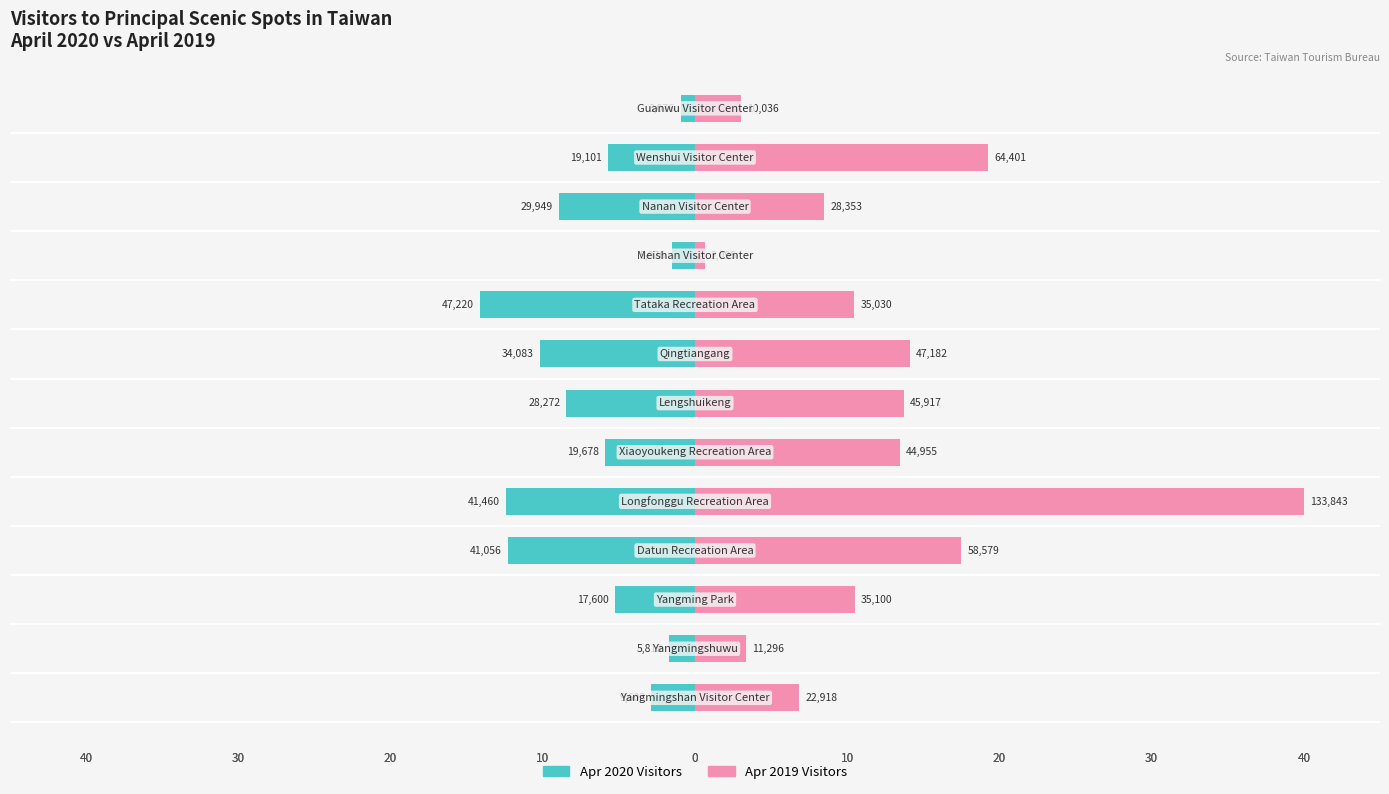

How many distinct data groups are displayed?

2